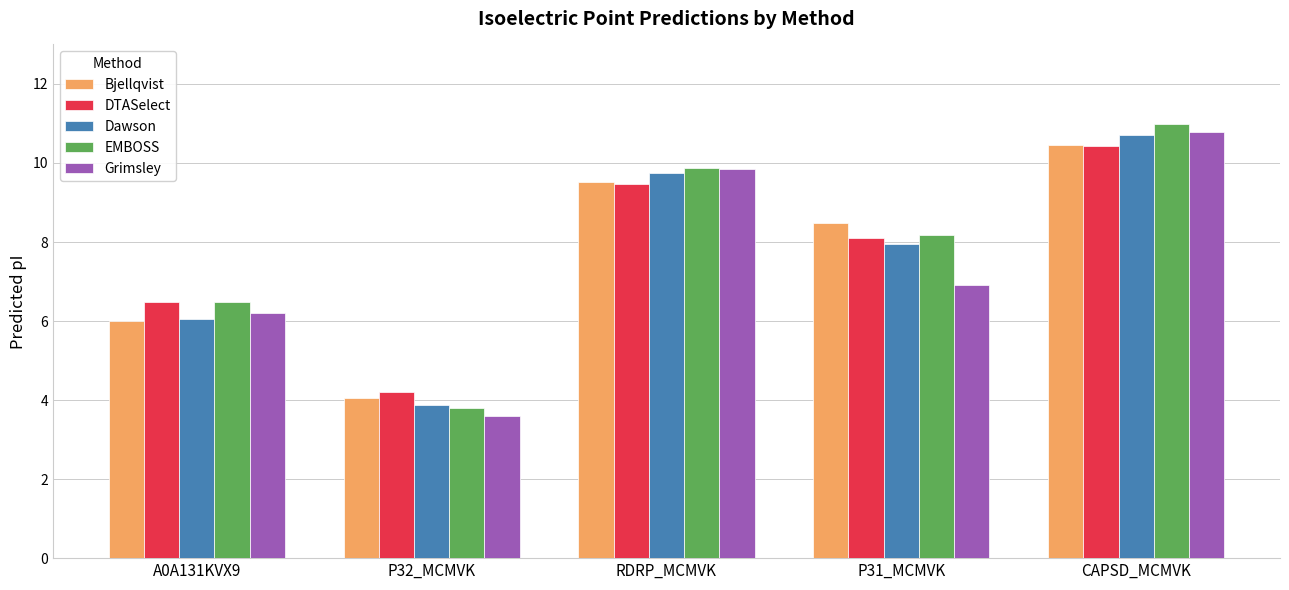

At which label does Bjellqvist reach its peak?

CAPSD_MCMVK